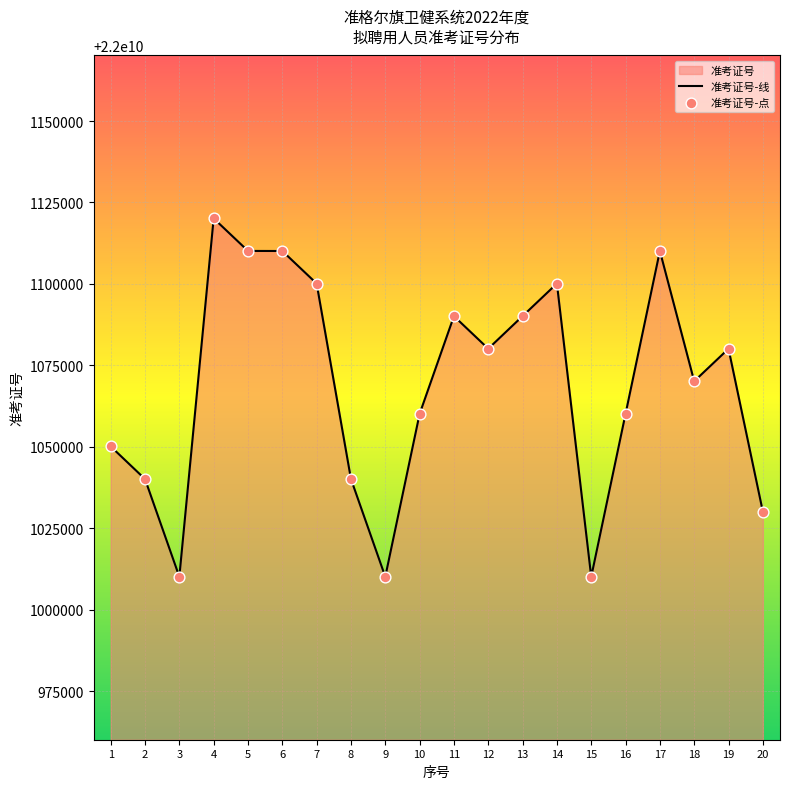

What is the difference between the values at 3 and 2?

29981